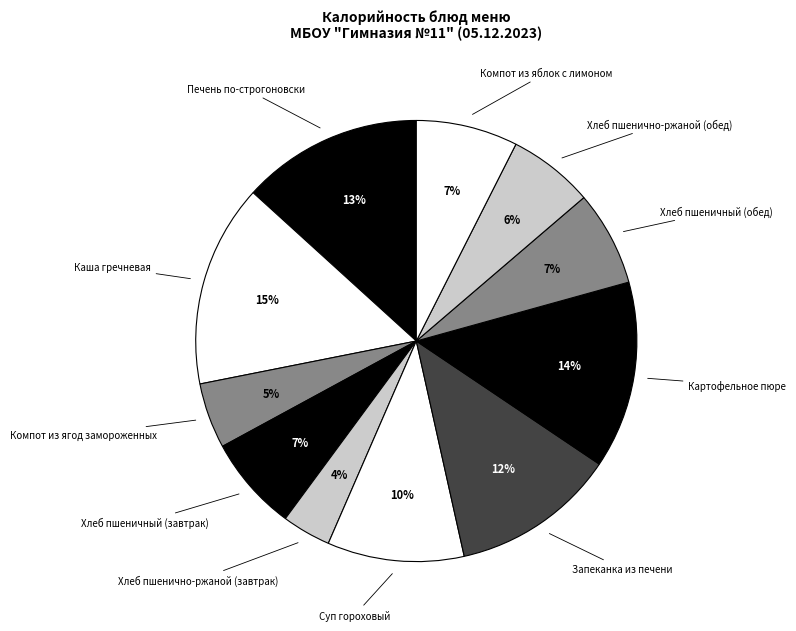

To the nearest percent, what is the difference between the Печень по-строгоновски and Компот из ягод замороженных slice percentages?

8%